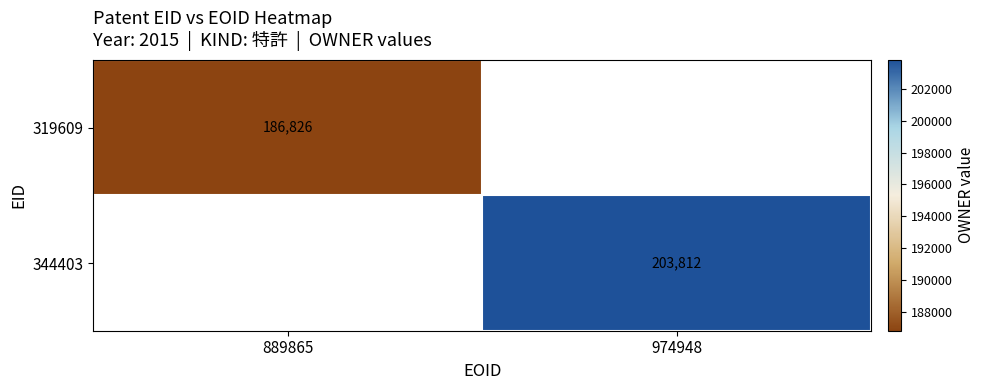

True or false: 344403 has a value of 203812 at 974948.

True